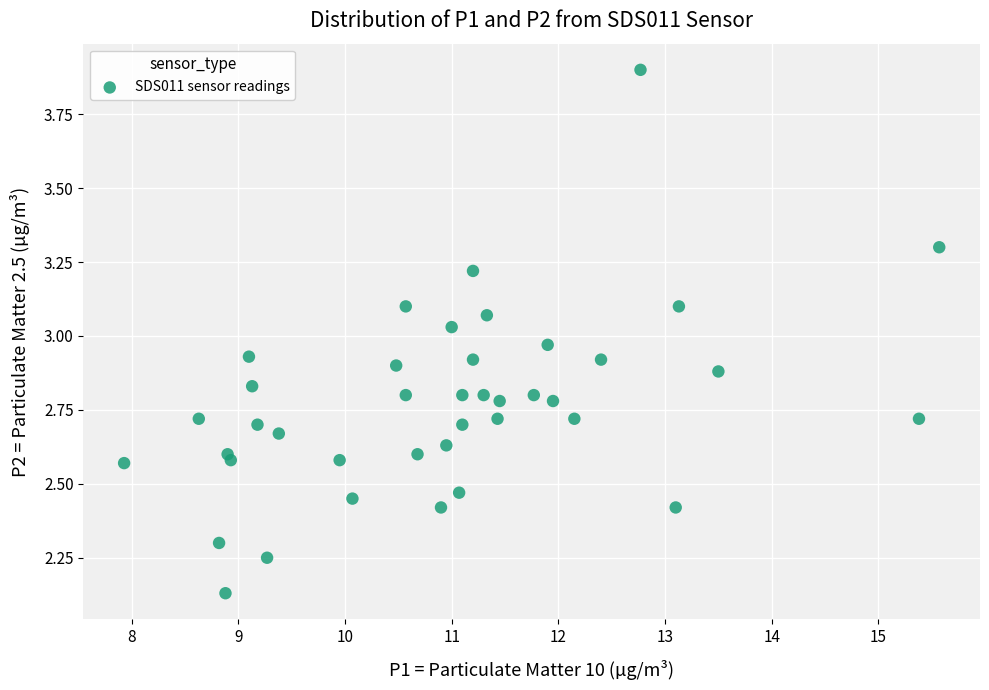

What is the range of X values (max minus min)?

7.6